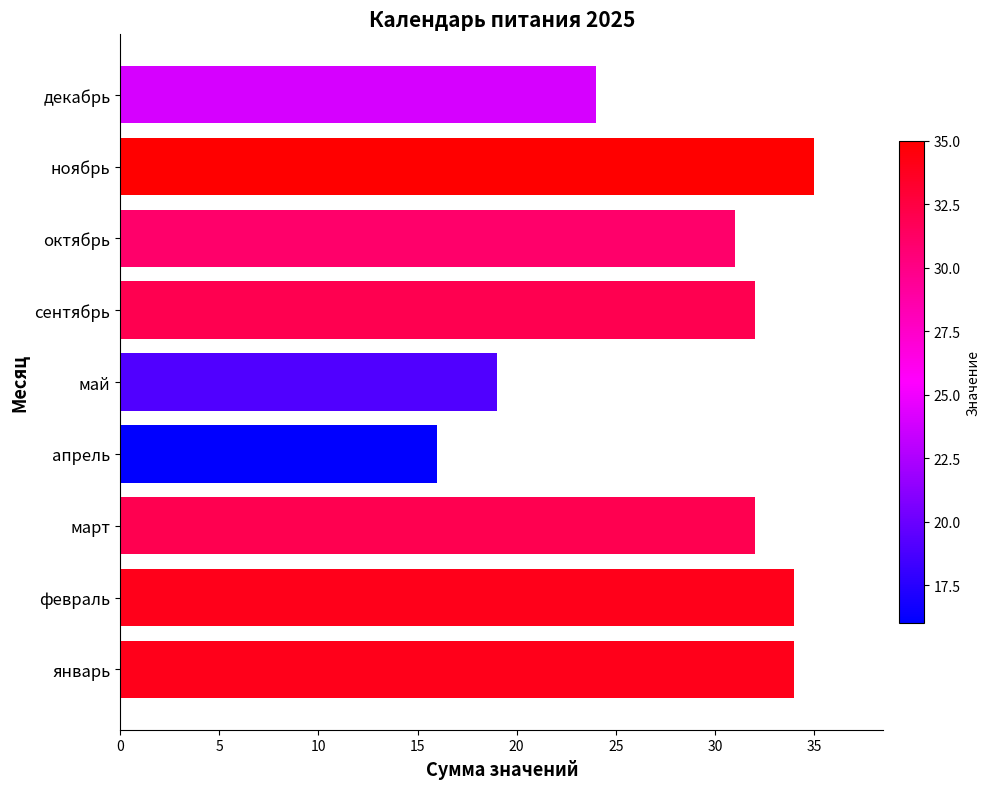

What is the greatest value displayed?

35